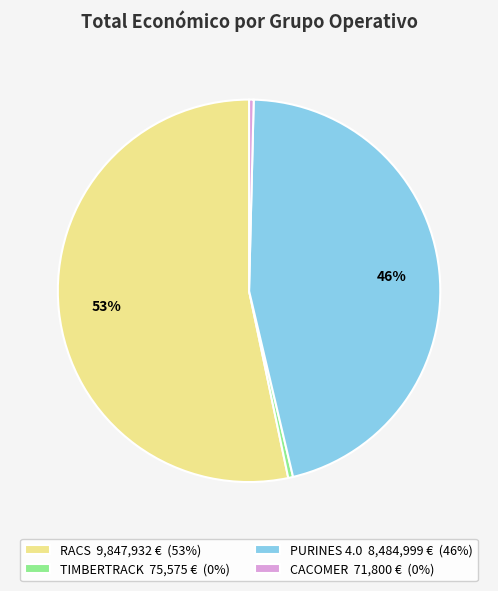

To the nearest percent, what portion does PURINES 4.0 represent?

46%